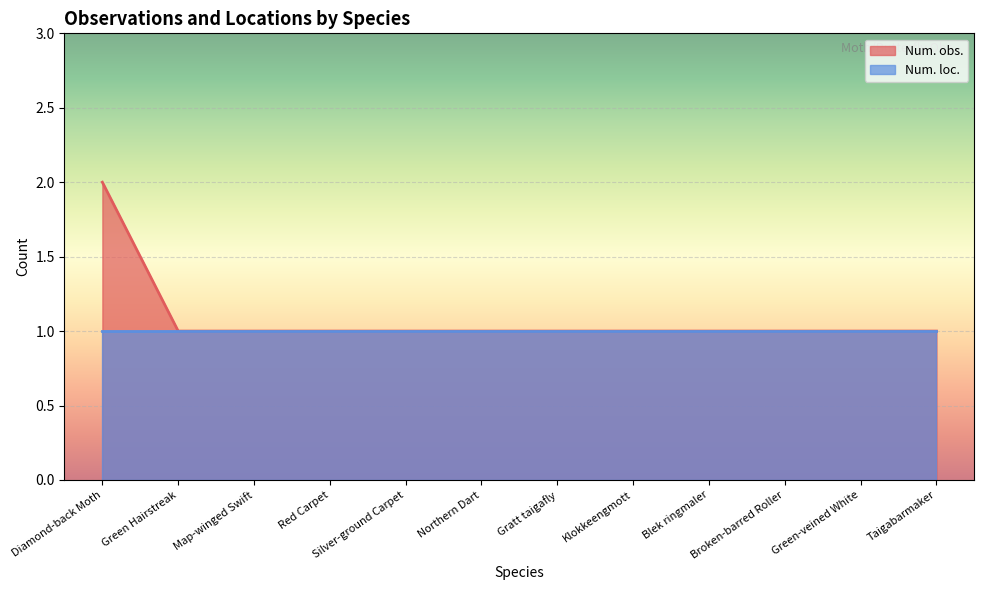

Which series has the largest range (max minus min)?

Num. obs.